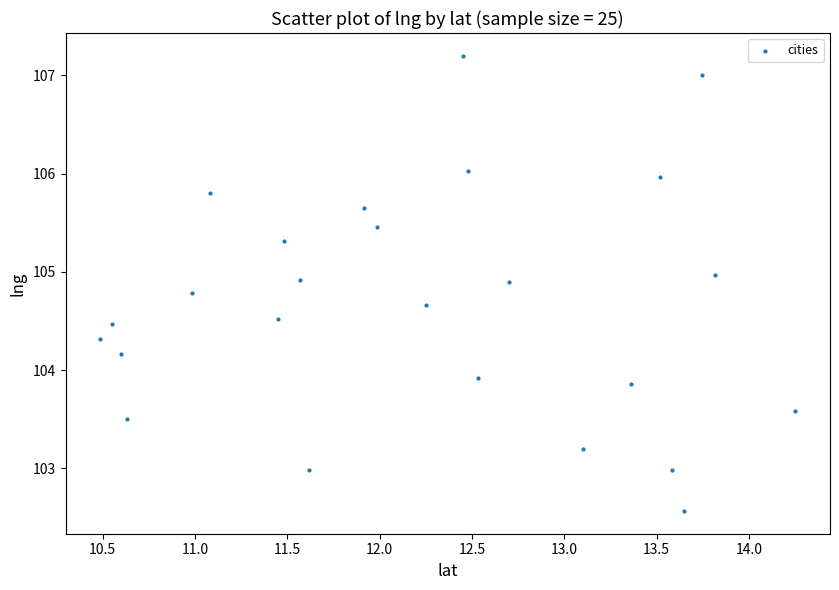

What Y value in the scatter plot is closest to 104?

103.9